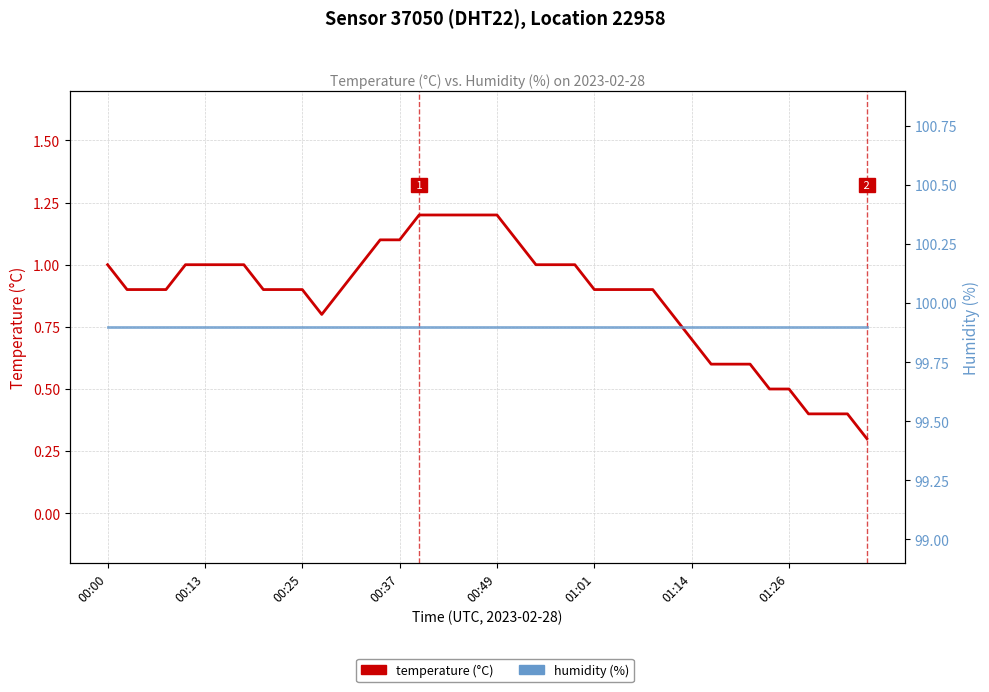

What is the difference between the temperature (°C) values at 15 and 00:49?

0.1